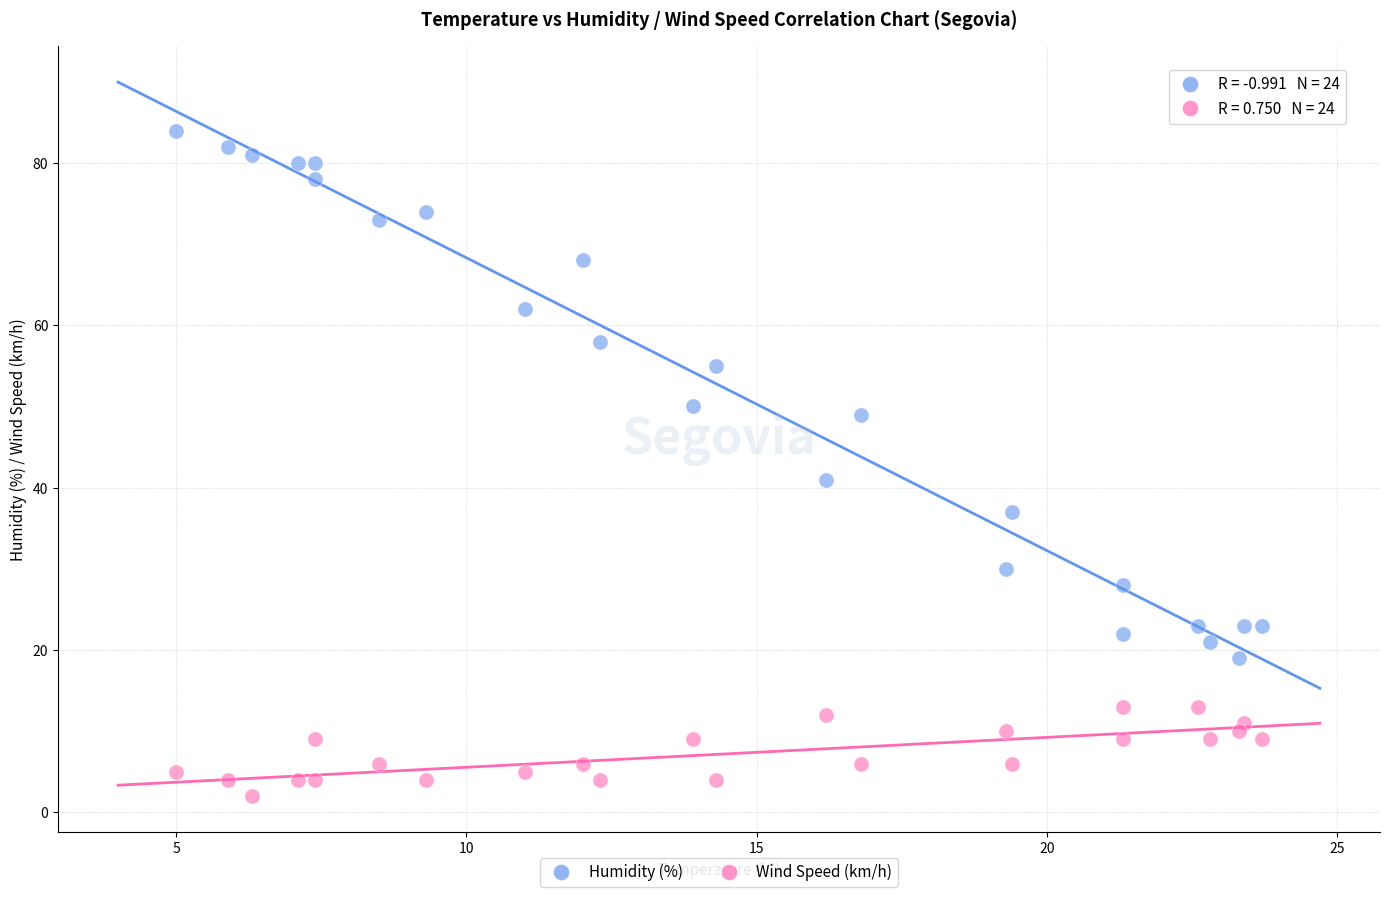

Which series reaches the minimum Y coordinate?

Wind Speed (km/h)